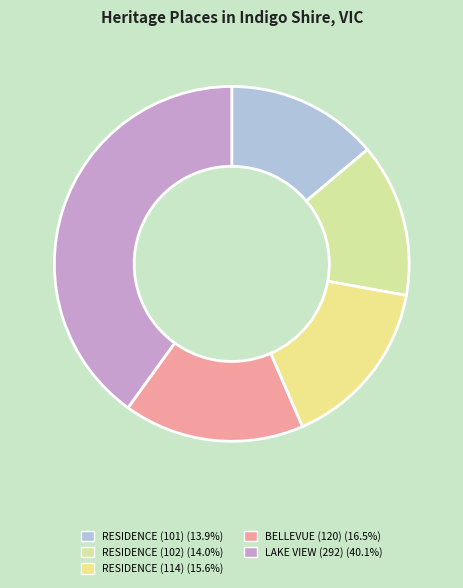

What is the ratio of the value at RESIDENCE (114) to the value at BELLEVUE (120)?

0.9